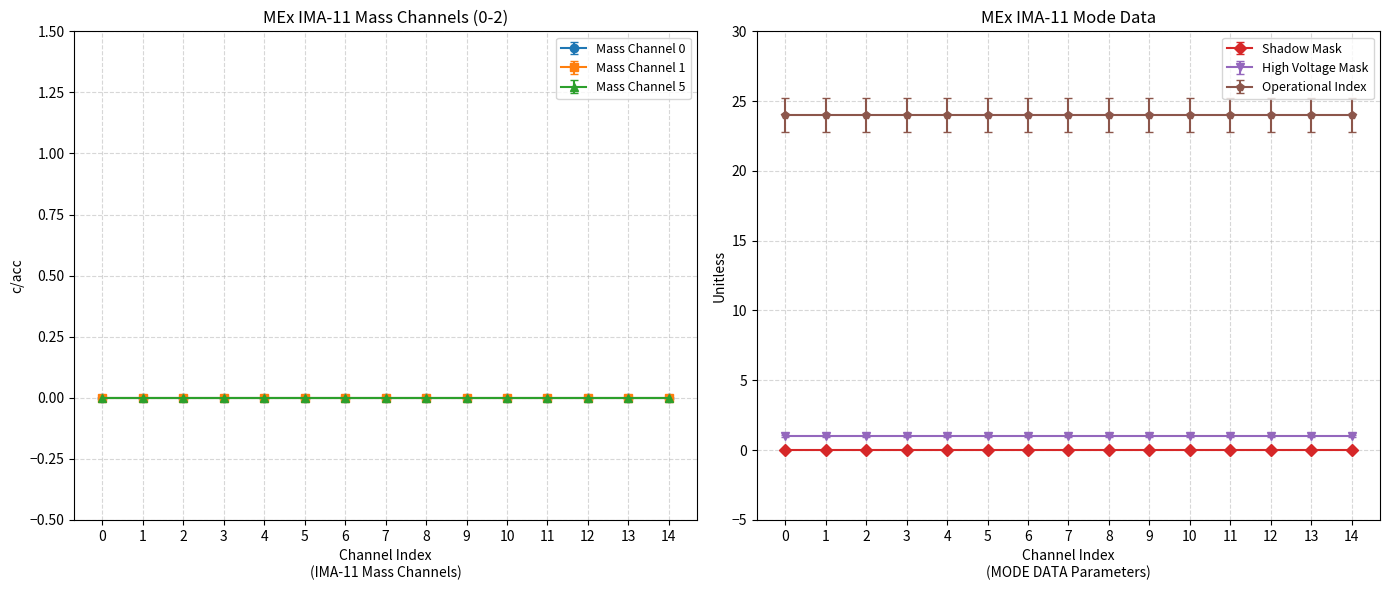

How many lines are shown in the chart?

6